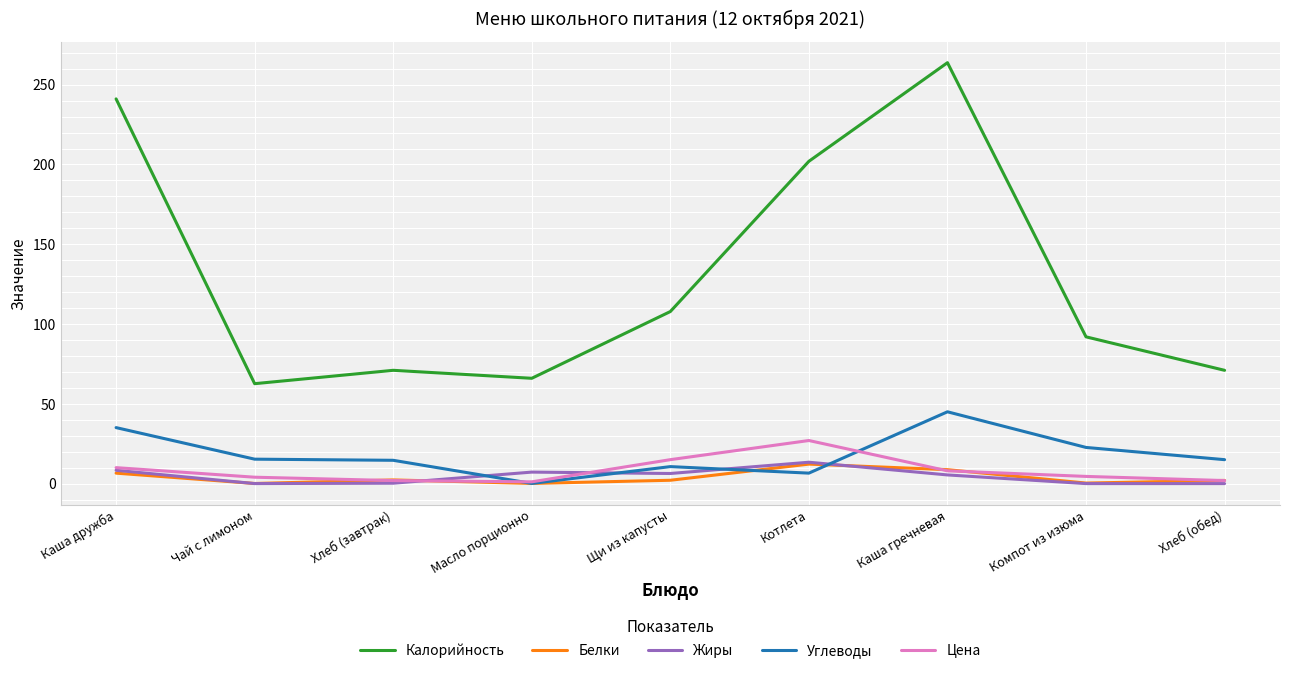

True or false: Калорийность and Белки cross at least once.

False